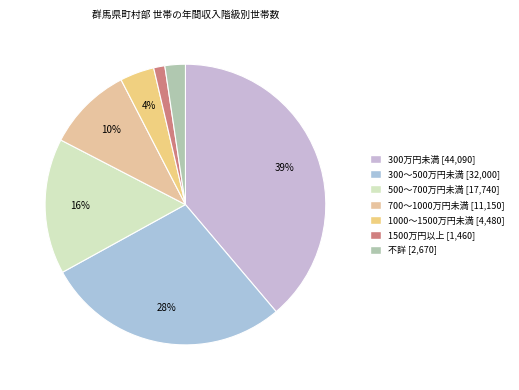

To the nearest percent, what percentage of the pie is 300万円未満?

39%